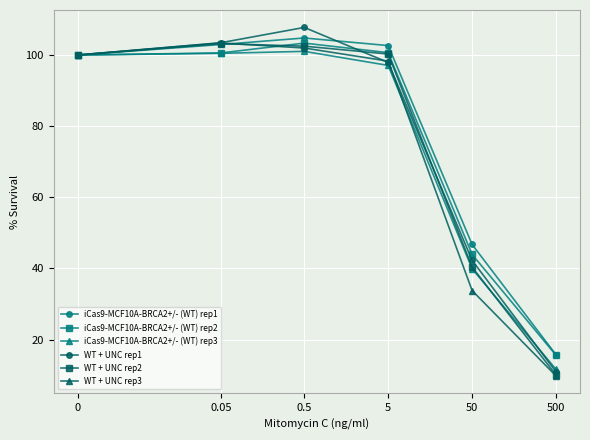

What is the sum of all iCas9-MCF10A-BRCA2+/- (WT) rep1 values?

472.8